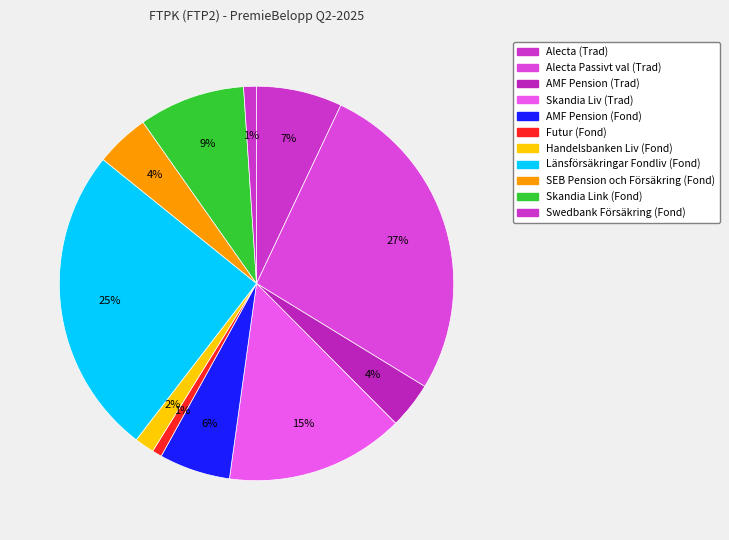

What is the ratio of the value at Swedbank Försäkring (Fond) to the value at Skandia Liv (Trad)?

0.1